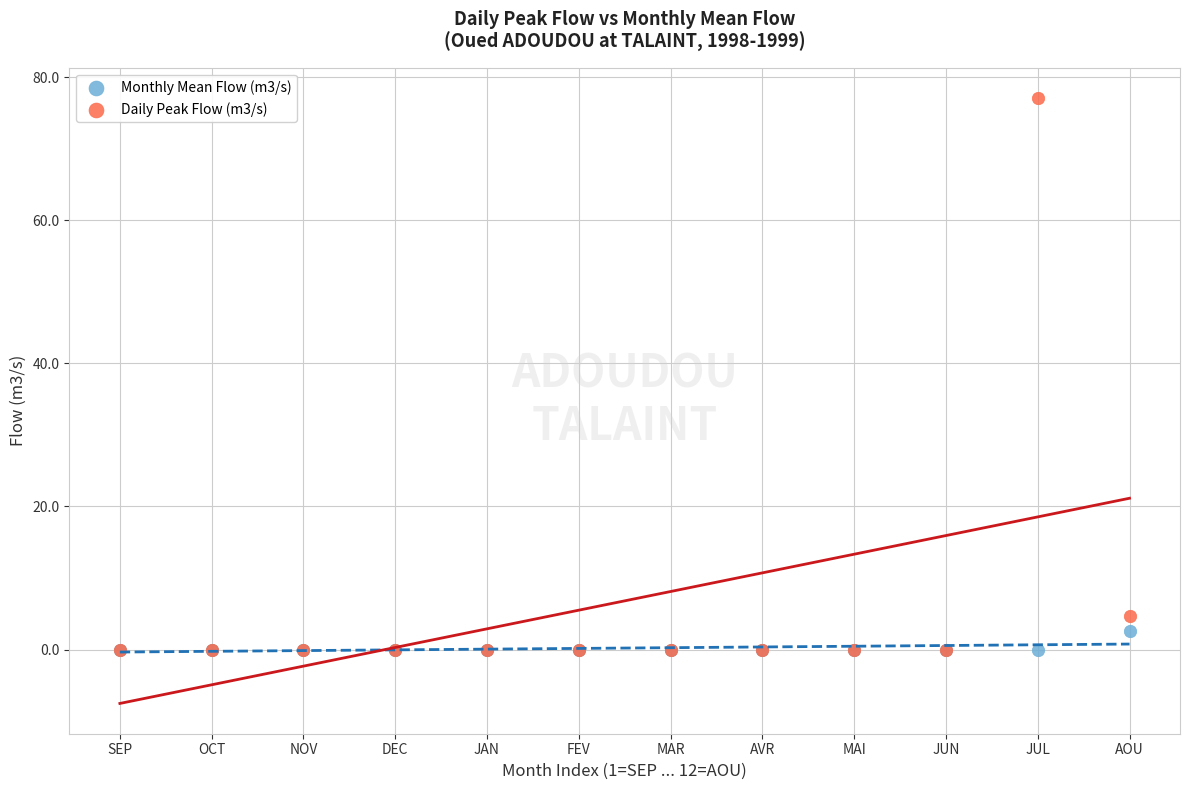

Across all series, what Y value is closest to 38?

4.7